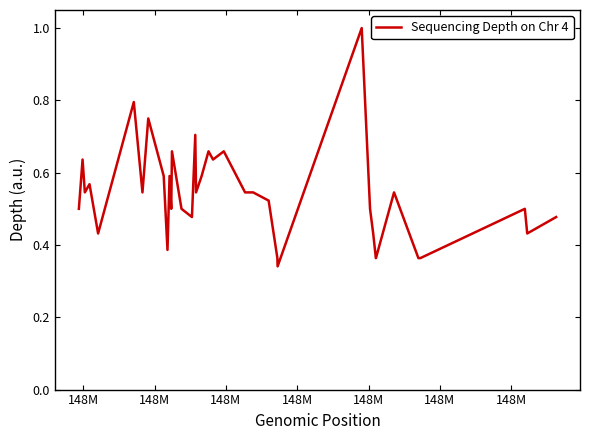

What is the greatest value displayed?

1.0